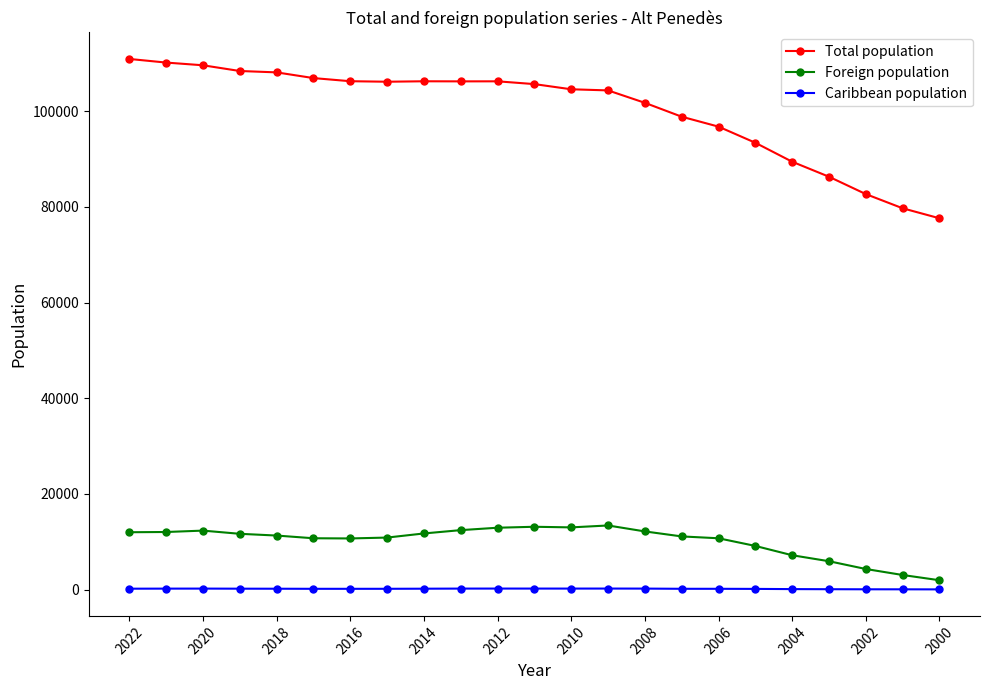

True or false: Total population has more than 0 interior local peaks.

True